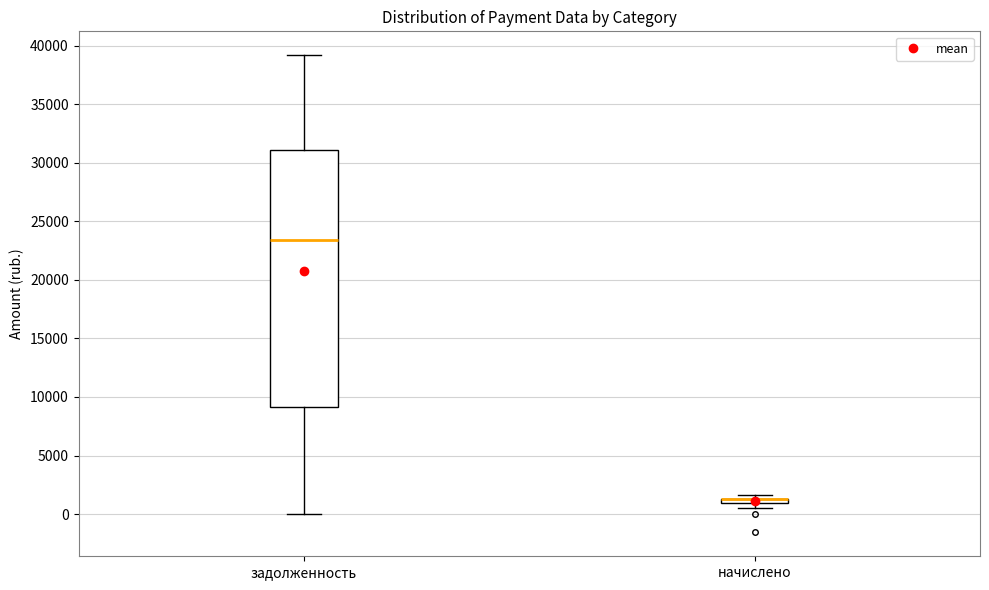

Which box is the tallest, from its lower edge to its upper edge?

задолженность